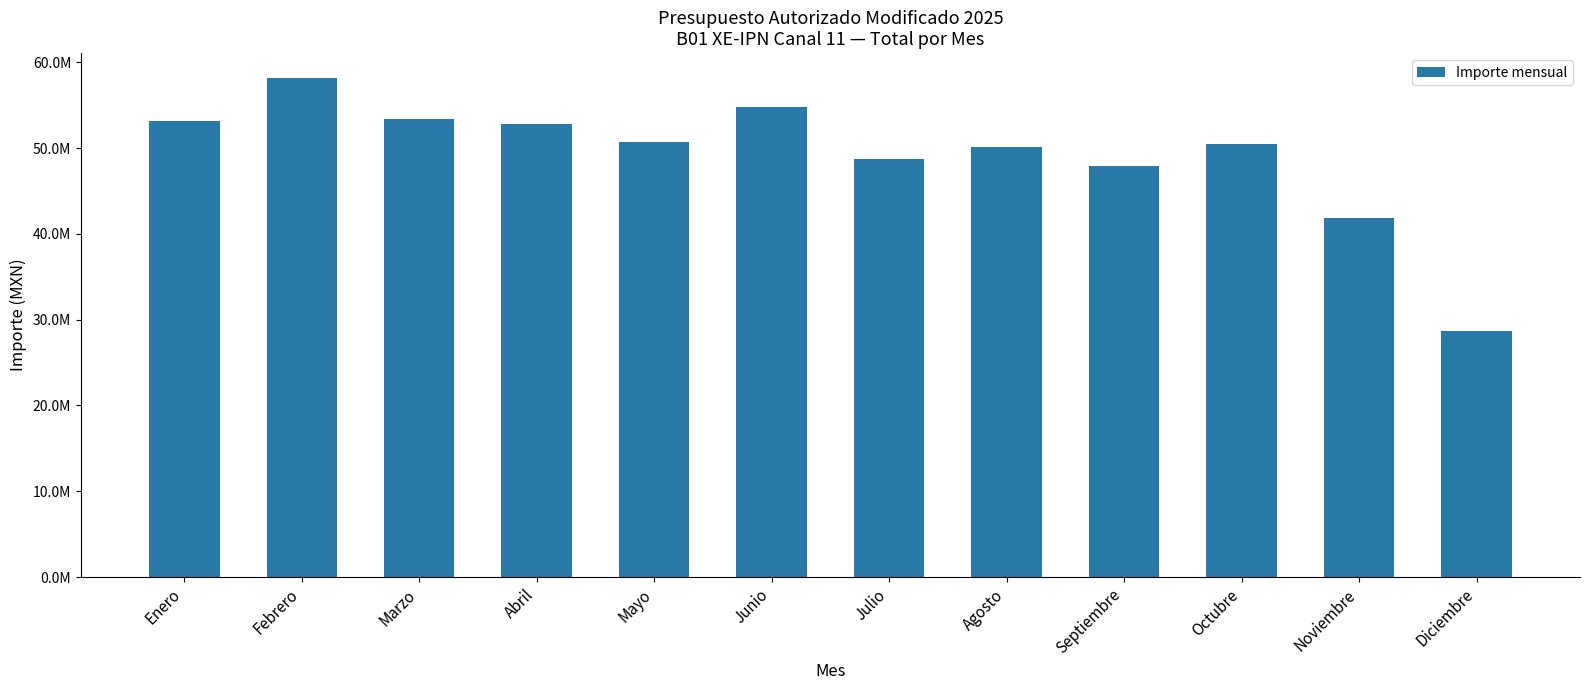

Does the chart contain any negative values?

No